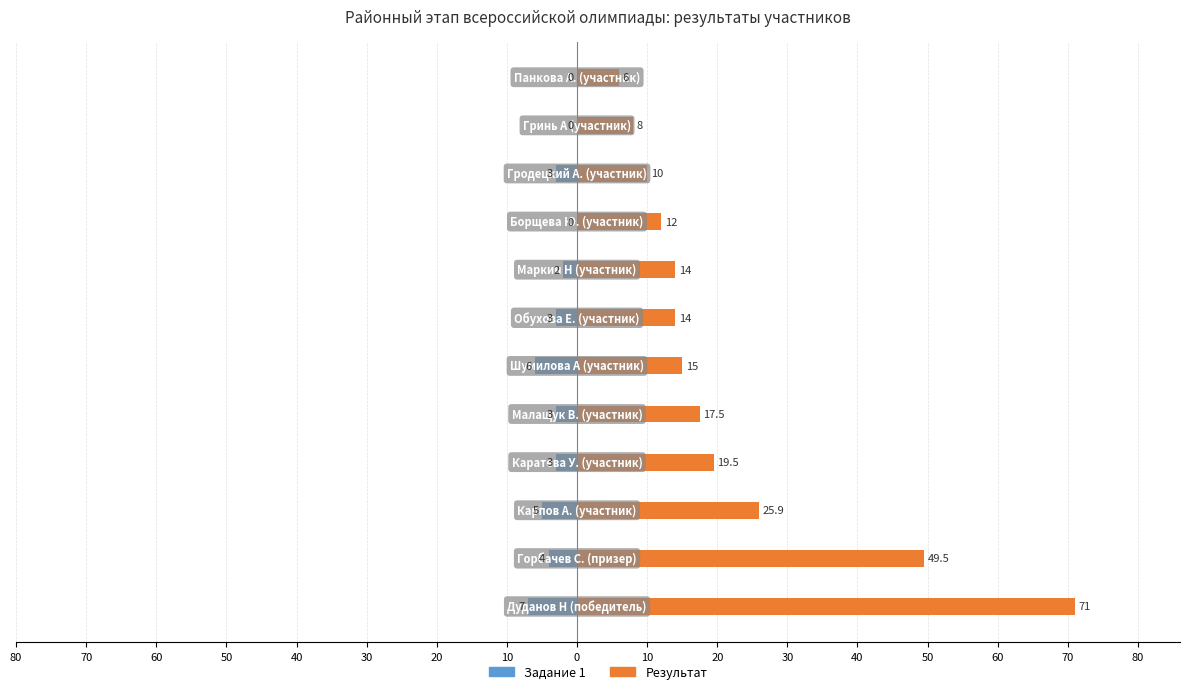

Is it true that Задание 1 equals -3.0 at 10?

True